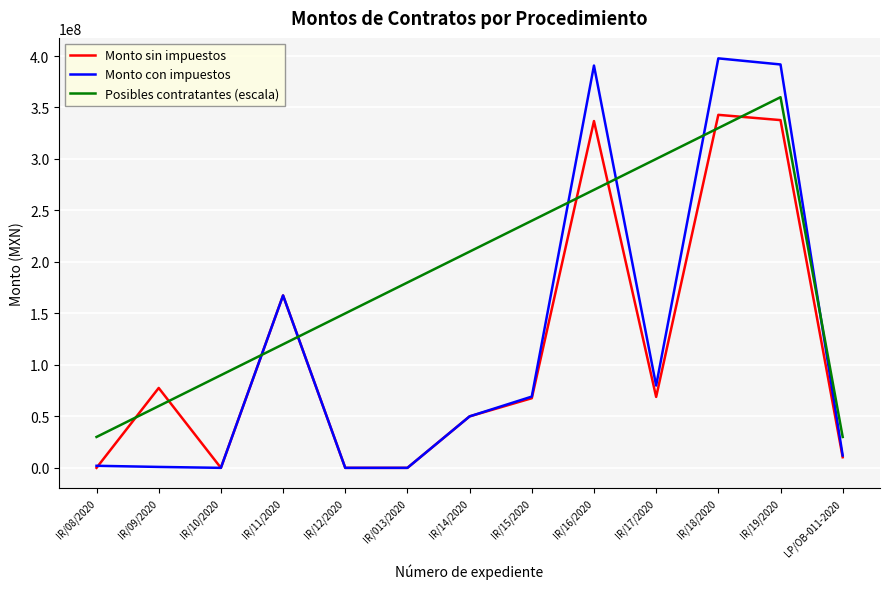

After their last crossing, which series has the higher values: Posibles contratantes (escala) or Monto con impuestos?

Posibles contratantes (escala)